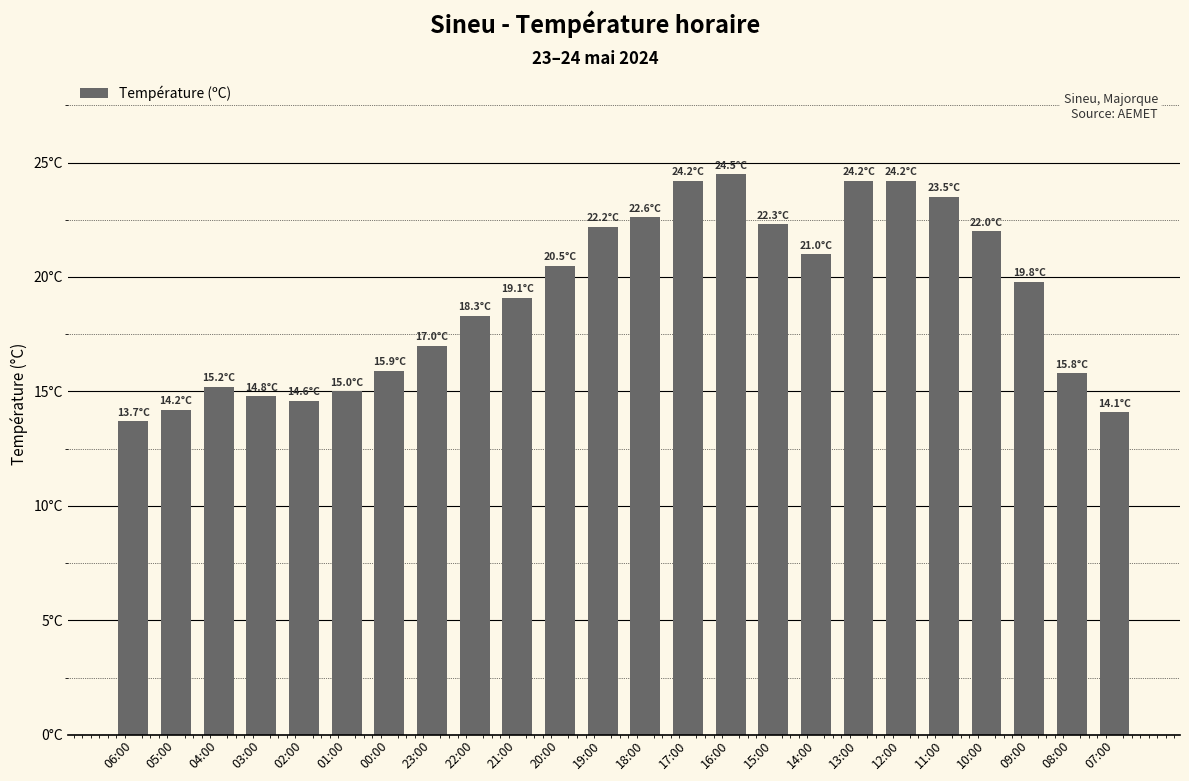

What is the average value?

19.1